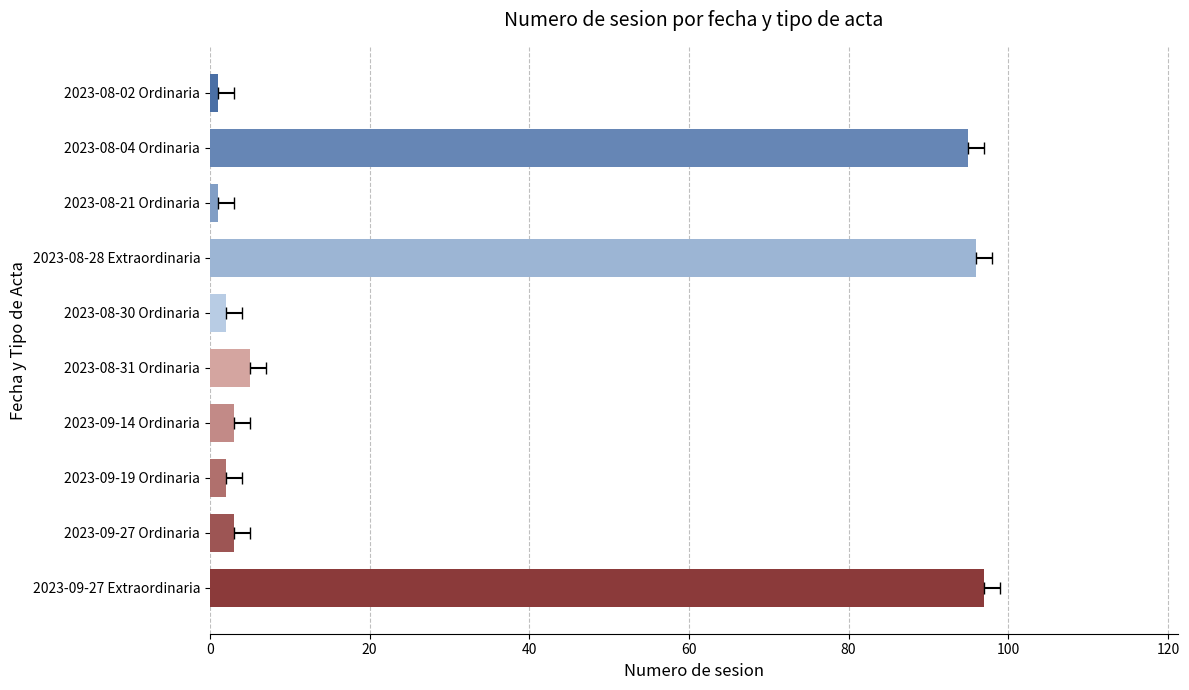

Read the value at 2023-08-02 Ordinaria.

1